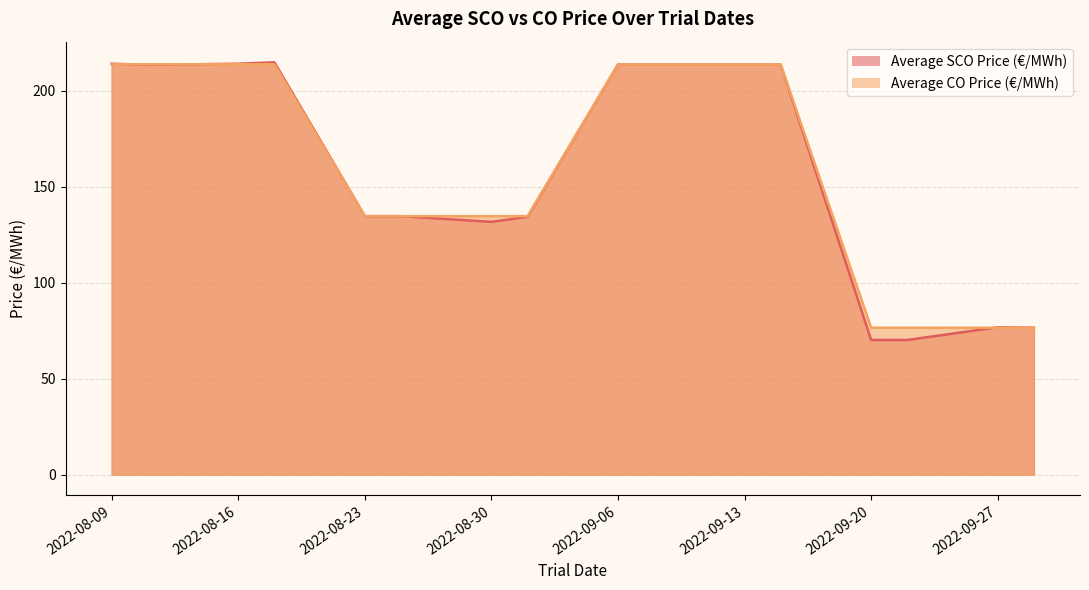

The Average SCO Price (€/MWh) series shows 225.2 at 2022-08-25. True or false?

False